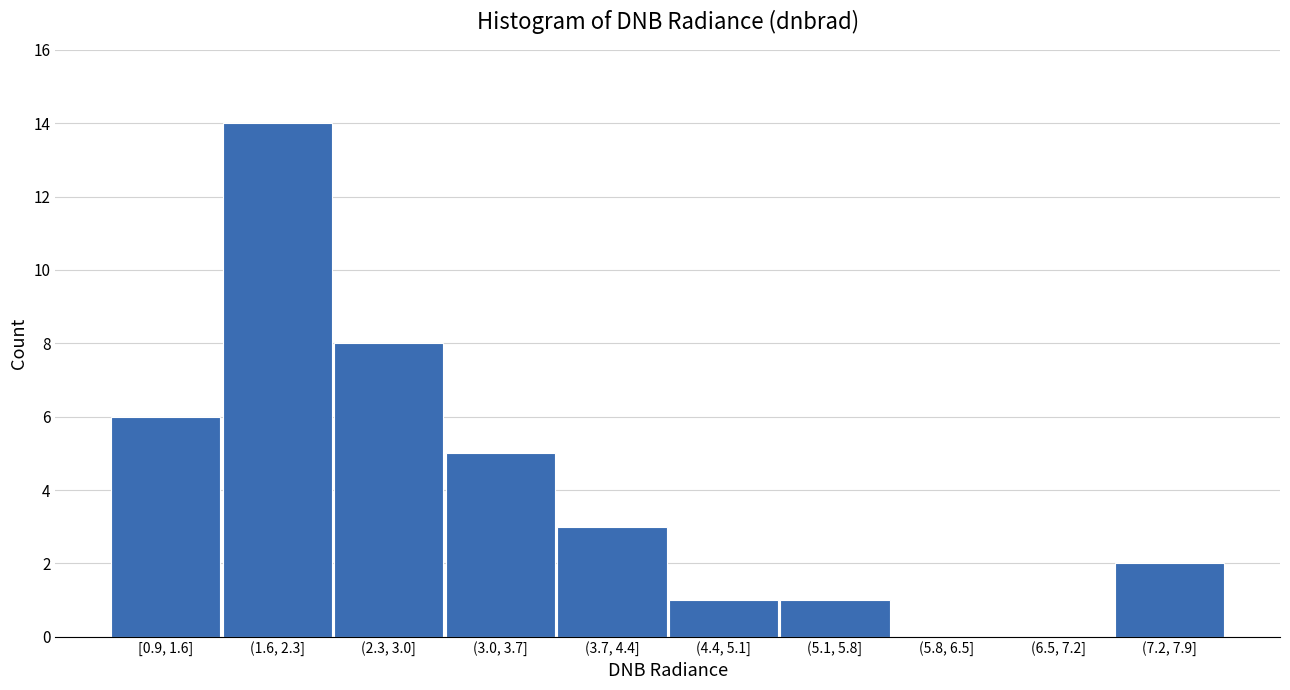

Reading left to right, list all the values displayed in this chart.

[0.9, 1.6]=6	(1.6, 2.3]=14	(2.3, 3.0]=8	(3.0, 3.7]=5	(3.7, 4.4]=3	(4.4, 5.1]=1	(5.1, 5.8]=1	(5.8, 6.5]=0	(6.5, 7.2]=0	(7.2, 7.9]=2